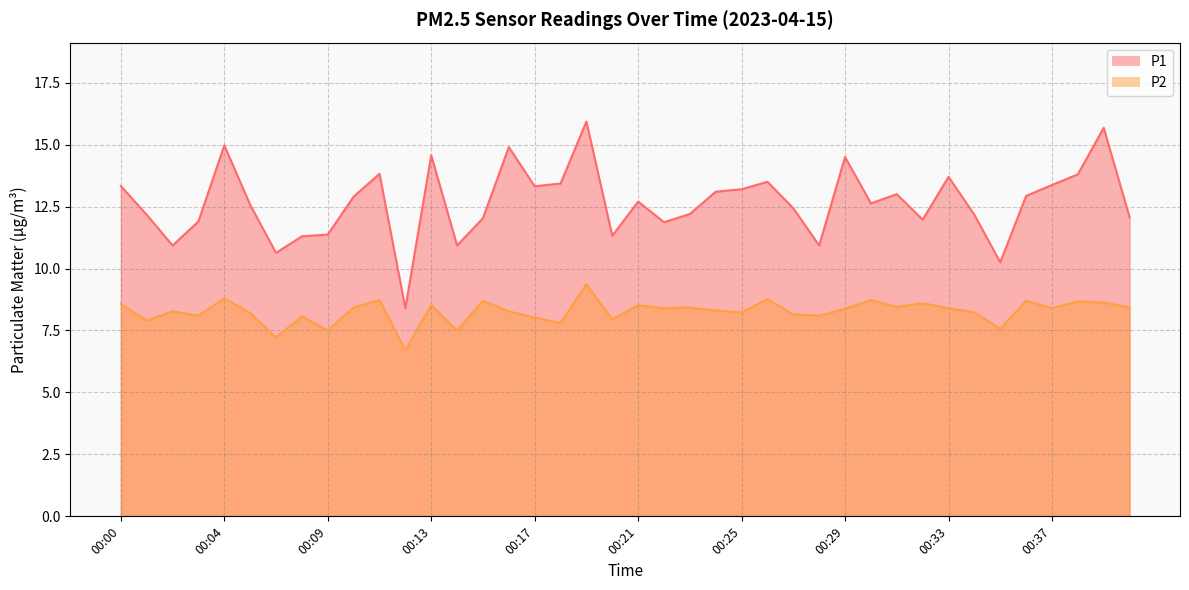

Which series has the widest spread of values?

P1